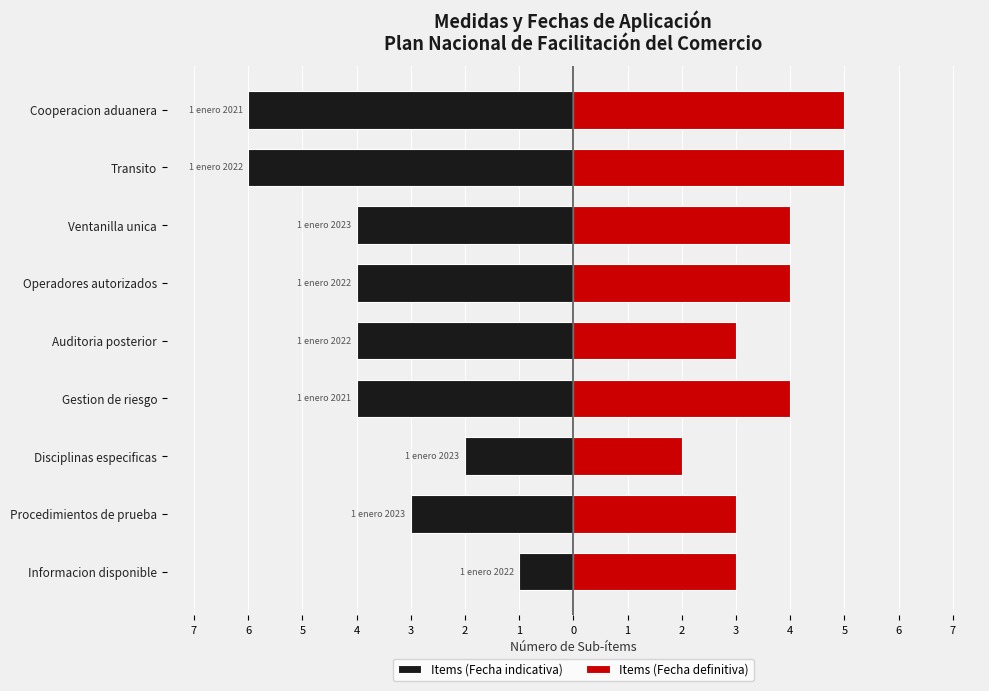

At how many categories does at least one series exceed -2?

9